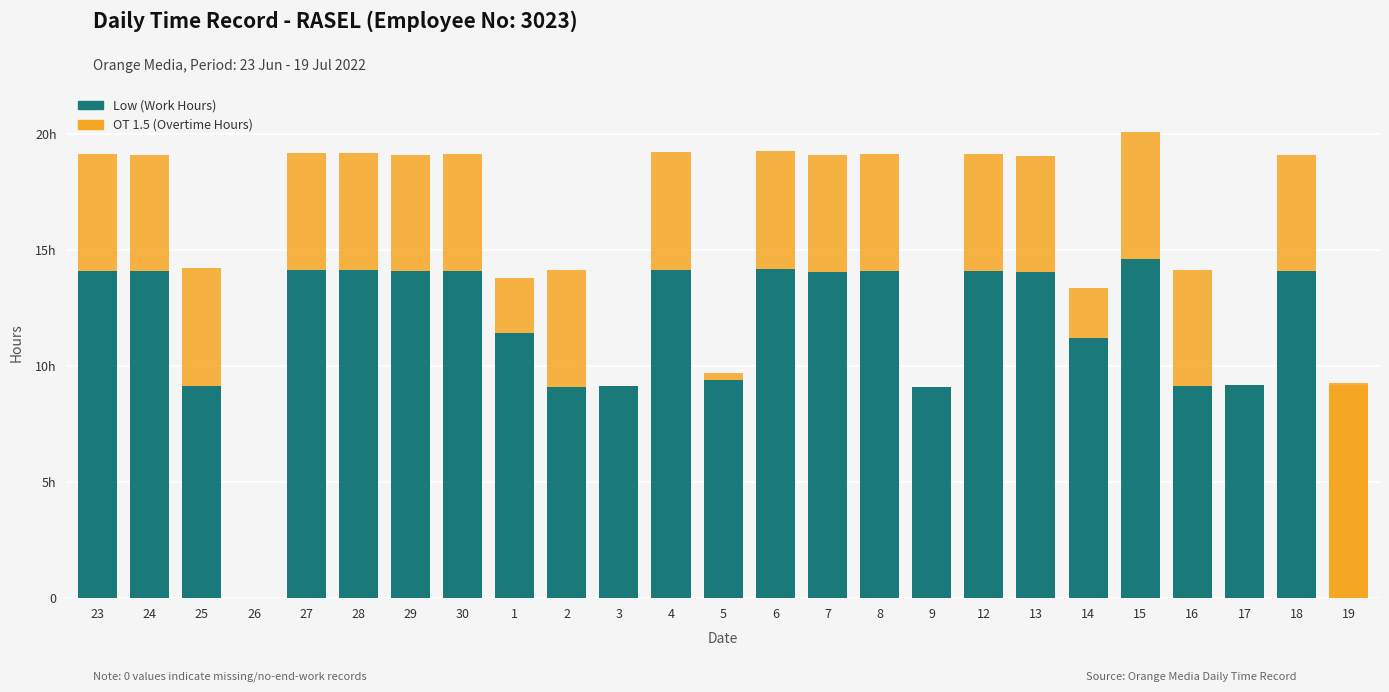

The OT 1.5 (Overtime Hours) series shows 5.5 at 15. True or false?

True